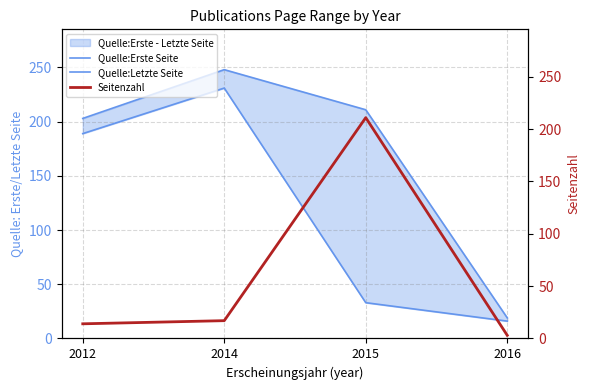

At which category is the sum across all series the highest?

2014